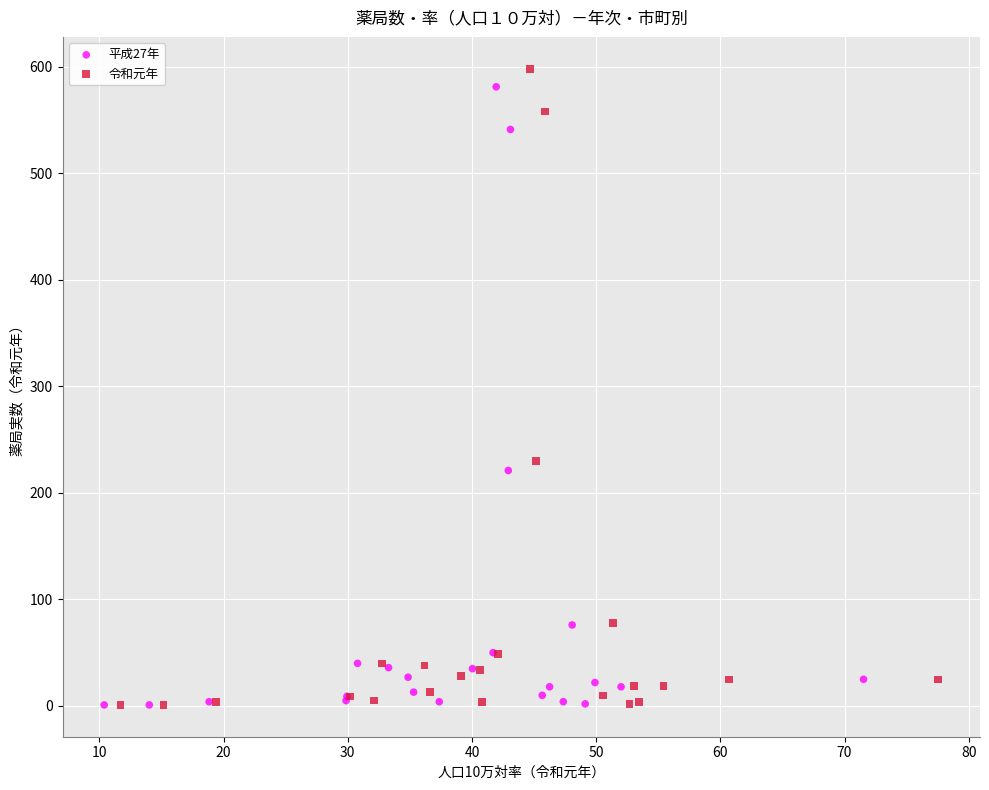

What are all the series names shown in the legend?

平成27年, 令和元年